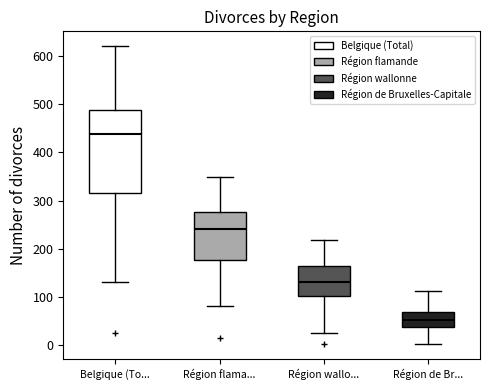

Where does the median line of the box for Belgique (To... sit on the y-axis? The values are not printed on the chart, so give them approximately, as read against the axis.

440